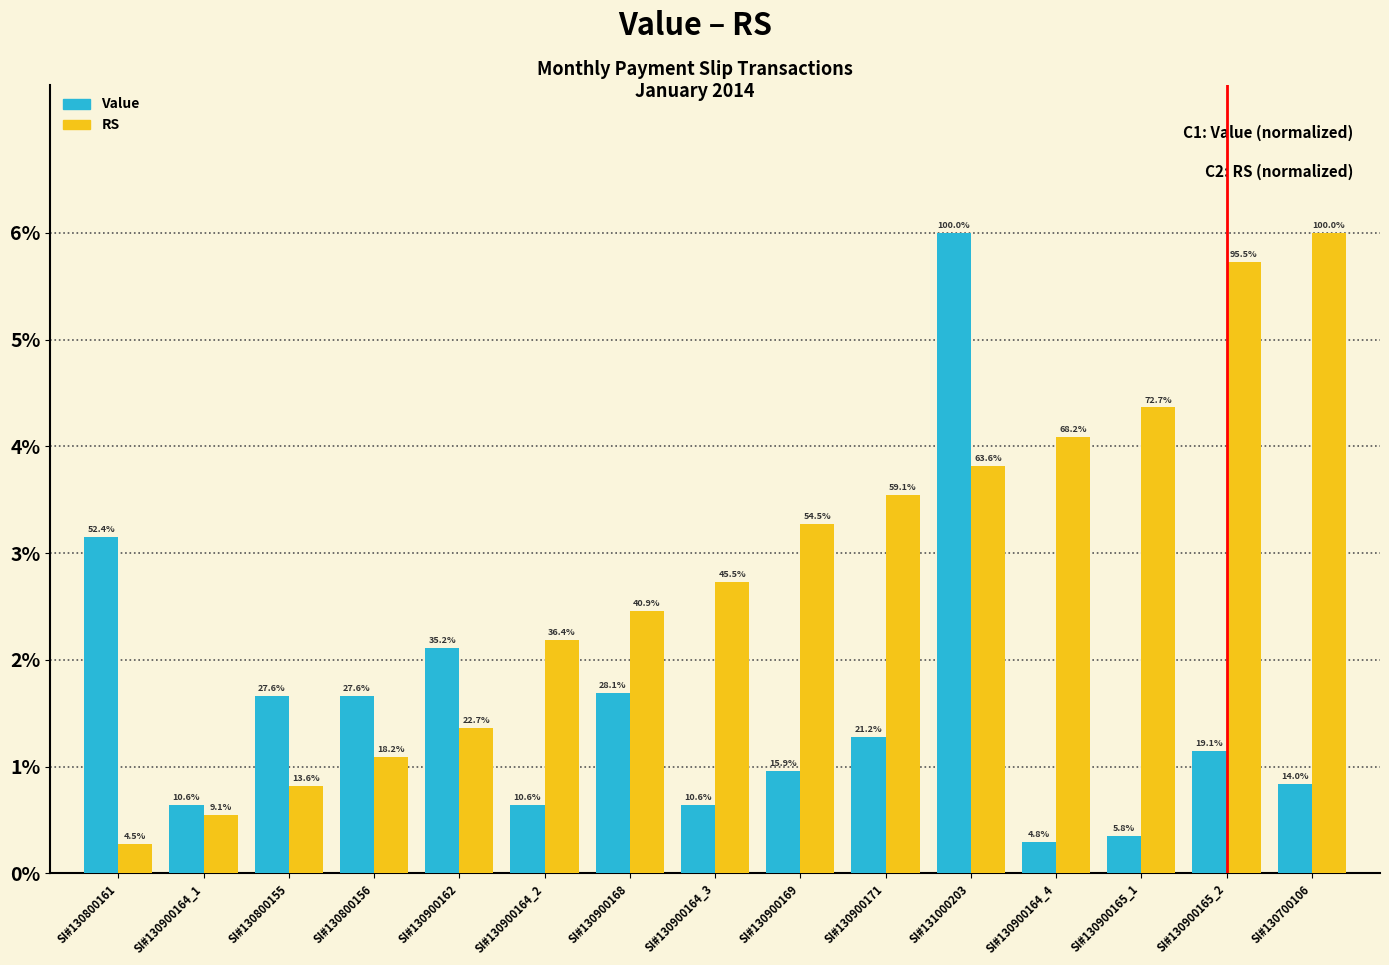

Which category has the lowest value in the Value series?

SI#130900164_4